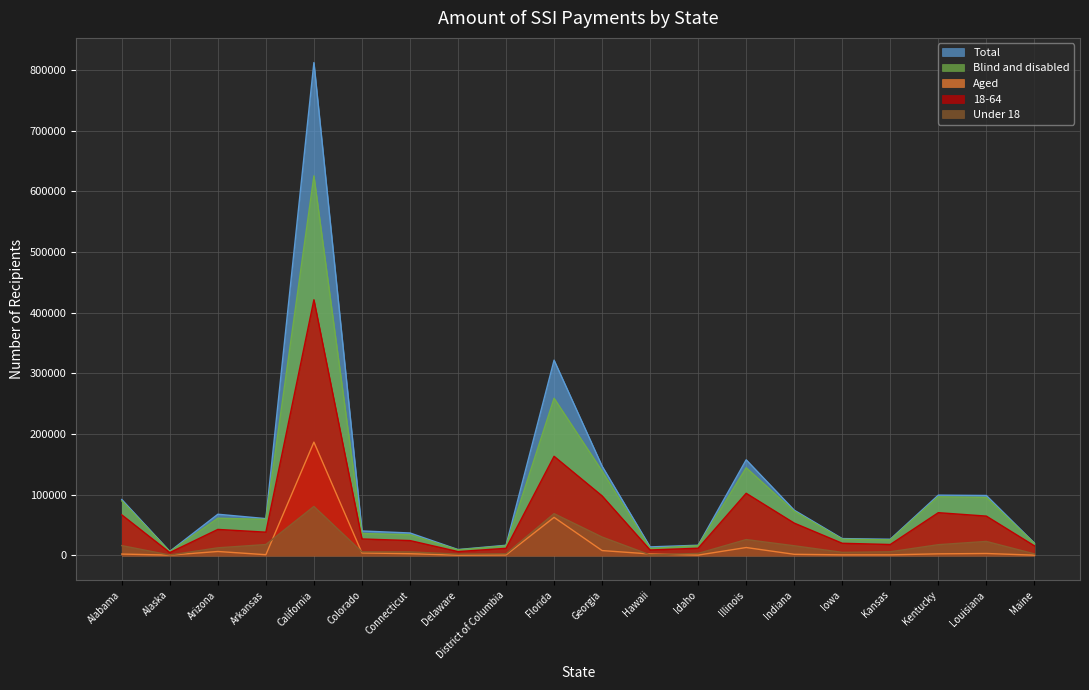

Reading left to right, transcribe all the data shown in this chart.

Total: Alabama=92155	Alaska=6689	Arizona=67891	Arkansas=60703	California=812044	Colorado=40355	Connecticut=37035	Delaware=9749	District of Columbia=16793	Florida=321741	Georgia=147173	Hawaii=14107	Idaho=16840	Illinois=157607	Indiana=74636	Iowa=27793	Kansas=26728	Kentucky=99376	Louisiana=98799	Maine=20348
Aged: Alabama=2277	Alaska=593	Arizona=6539	Arkansas=1235	California=186680	Colorado=4148	Connecticut=2867	Delaware=472	District of Columbia=860	Florida=62719	Georgia=8047	Hawaii=2445	Idaho=596	Illinois=13068	Indiana=1878	Iowa=1008	Kansas=1017	Kentucky=2645	Louisiana=3239	Maine=492
Blind and disabled: Alabama=89878	Alaska=6096	Arizona=61351	Arkansas=59468	California=625364	Colorado=36208	Connecticut=34168	Delaware=9278	District of Columbia=15934	Florida=259022	Georgia=139126	Hawaii=11662	Idaho=16244	Illinois=144539	Indiana=72758	Iowa=26785	Kansas=25711	Kentucky=96731	Louisiana=95559	Maine=19856
Under 18: Alabama=16218	Alaska=756	Arizona=12584	Arkansas=18018	California=80776	Colorado=5974	Connecticut=5897	Delaware=2260	District of Columbia=2800	Florida=68896	Georgia=30363	Hawaii=924	Idaho=3384	Illinois=26174	Indiana=15967	Iowa=5135	Kansas=6096	Kentucky=17760	Louisiana=23125	Maine=2641
18-64: Alabama=66850	Alaska=4744	Arizona=42896	Arkansas=38358	California=421300	Colorado=27182	Connecticut=24548	Delaware=6398	District of Columbia=11751	Florida=163381	Georgia=98139	Hawaii=9020	Idaho=11924	Illinois=102430	Indiana=53314	Iowa=20067	Kansas=18045	Kentucky=70485	Louisiana=64838	Maine=15920